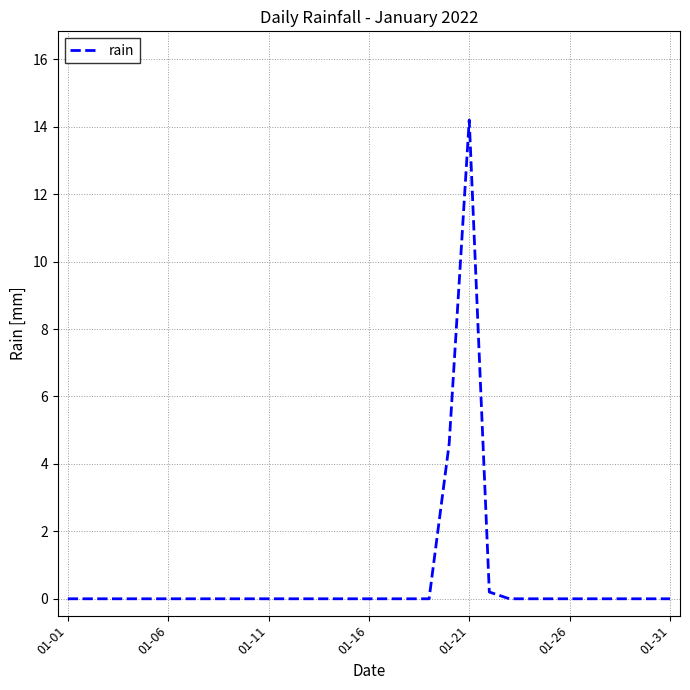

Count the number of data series in this chart.

1